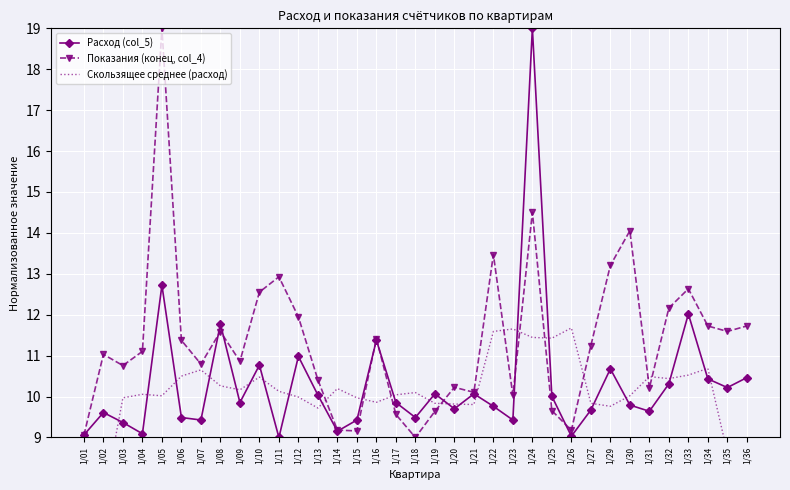

What is the sum of all Скользящее среднее (расход) values?

349.0